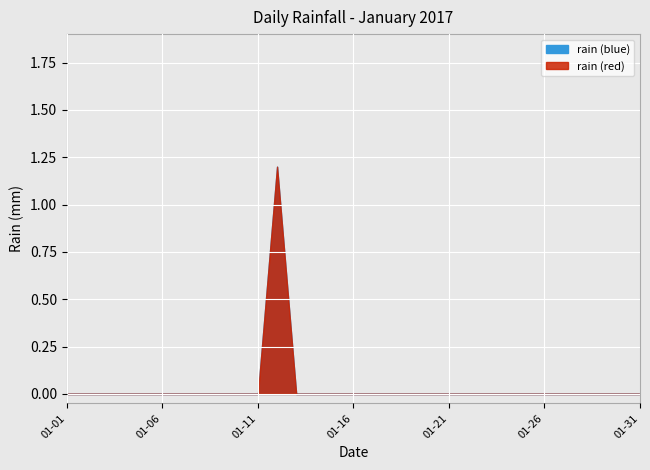

How many categories are shown in the chart?

31